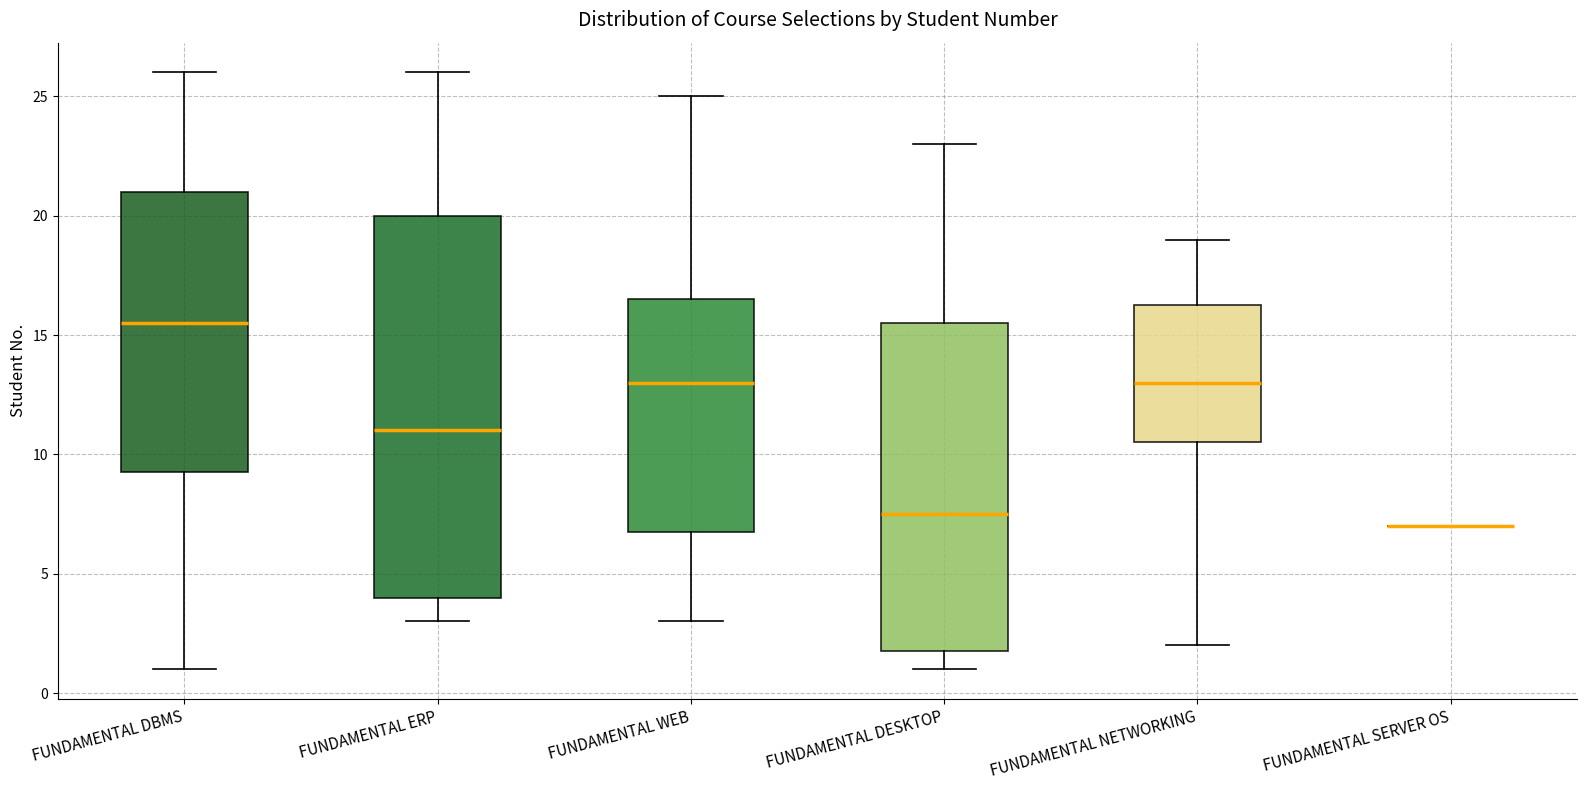

Comparing the boxes themselves (not the whiskers), which one is the tallest?

FUNDAMENTAL ERP